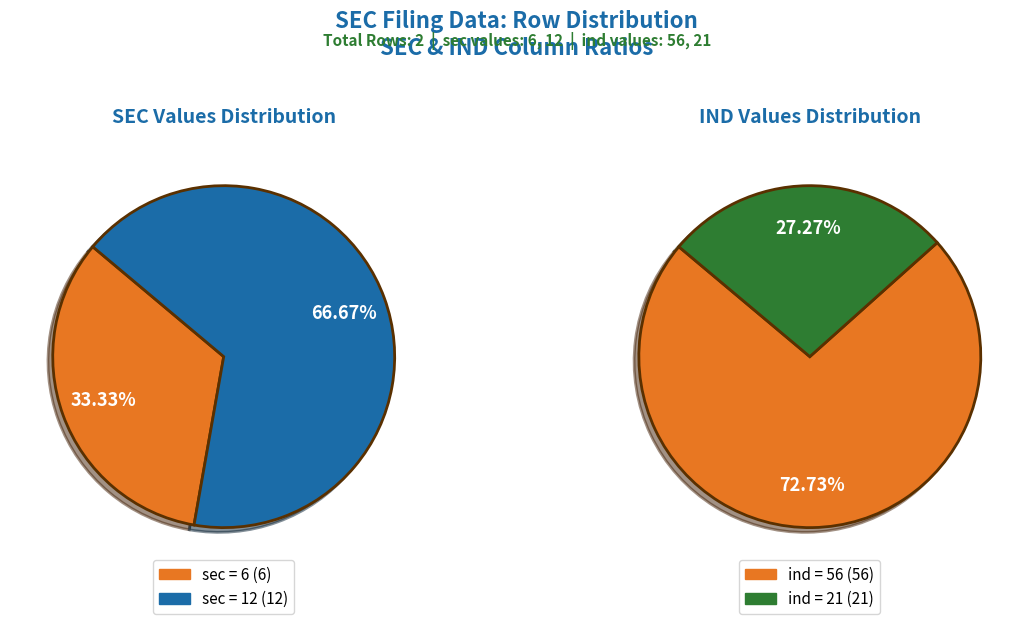

Combined, do sec=6 (ind=56) and sec=12 (ind=21) account for over 50%?

Yes